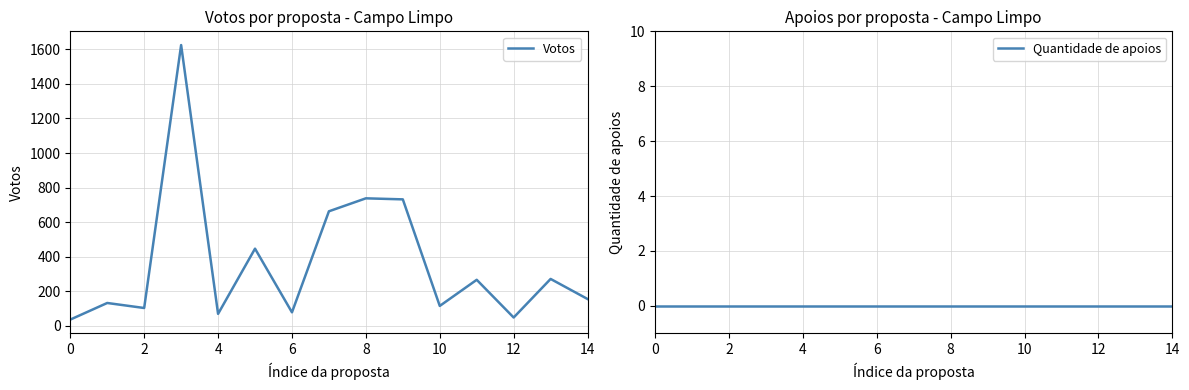

How many lines are shown in the chart?

2